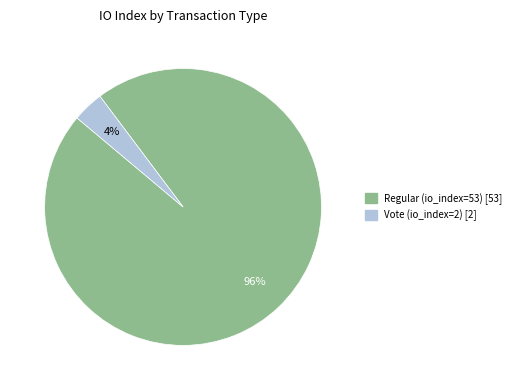

Count the number of slices in the pie.

2